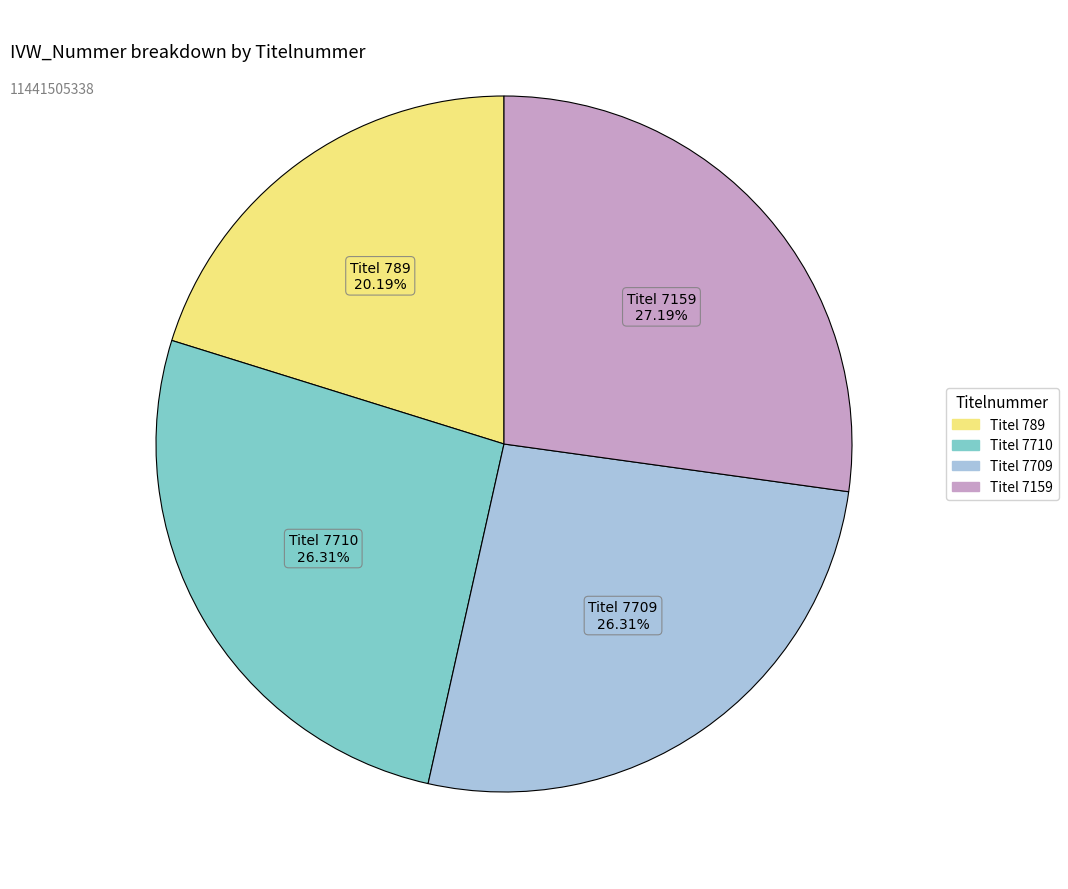

Is there any slice that represents more than half of the pie?

No